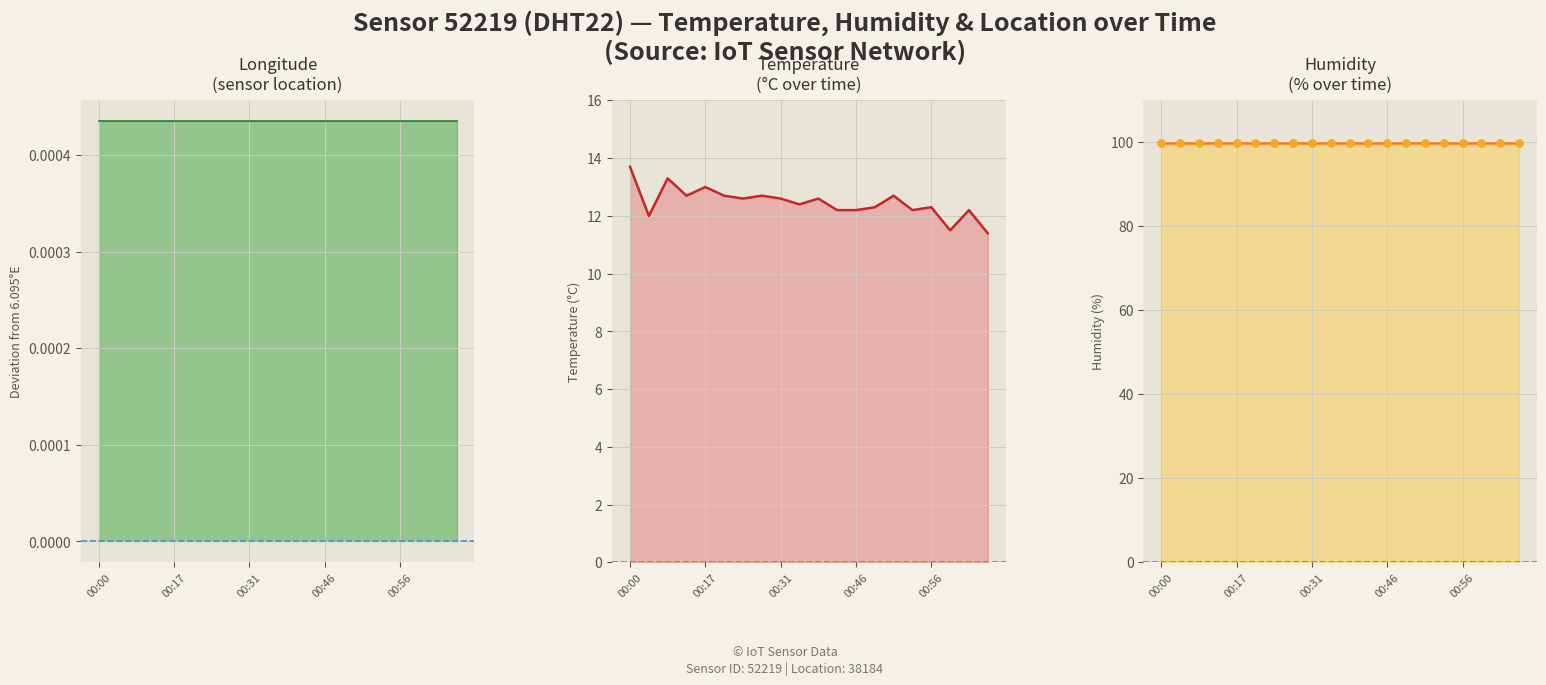

Which series has the largest total across all categories?

humidity